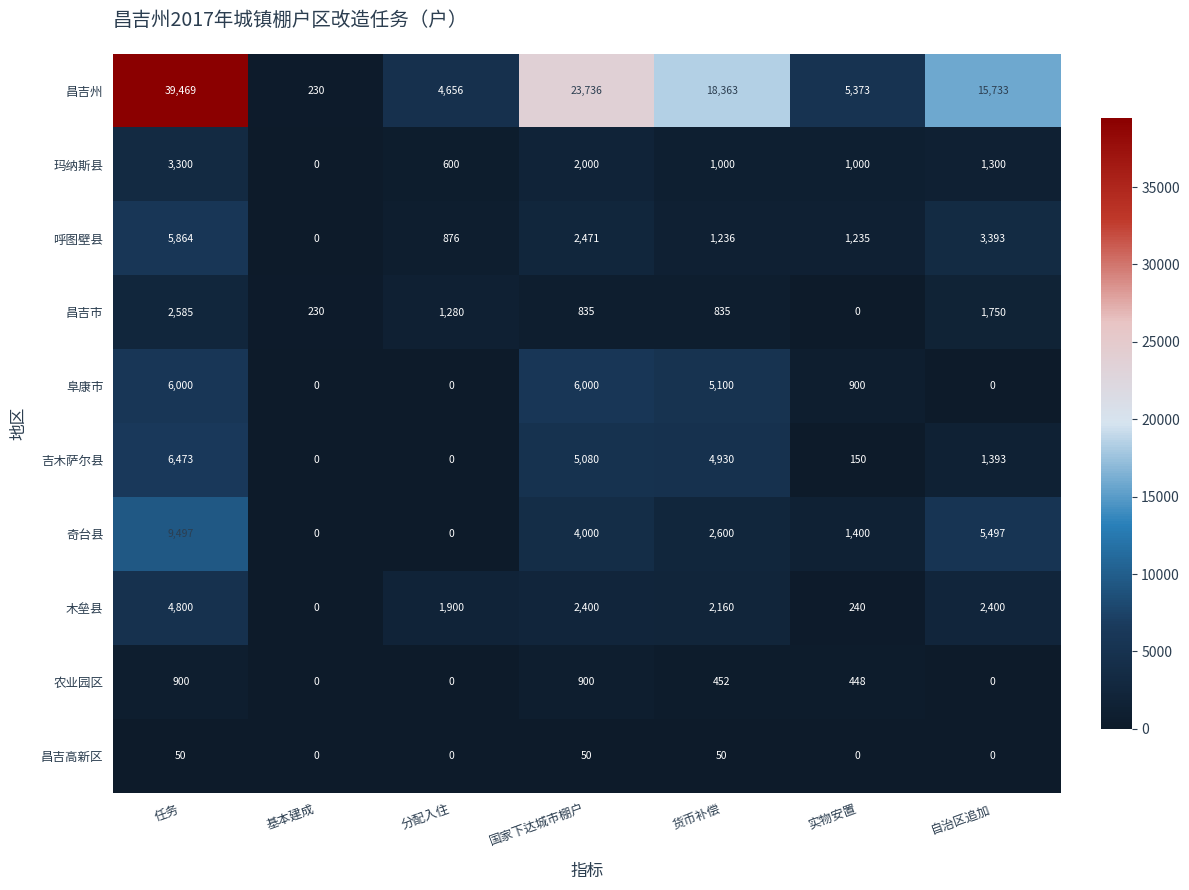

What is the spread (max minus min) of values at 货币补偿?

18313